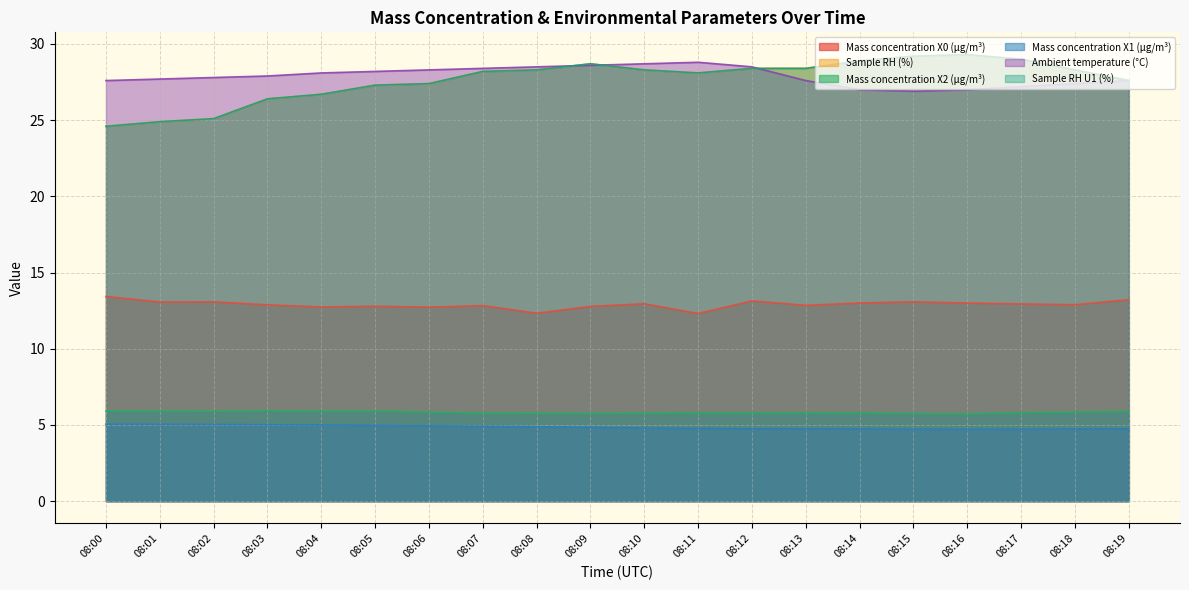

Where is Sample RH (%) nearest to the value 26?

08:03